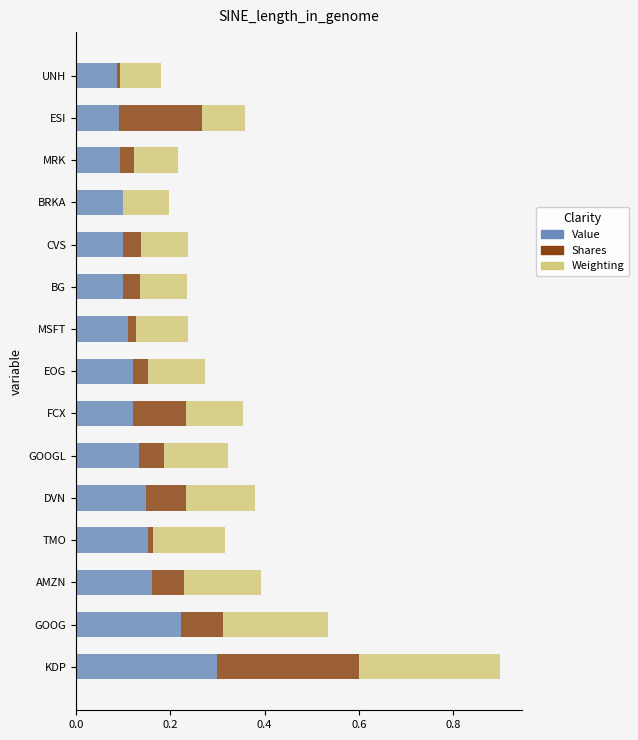

True or false: Value has a value of 0.3 at KDP.

True